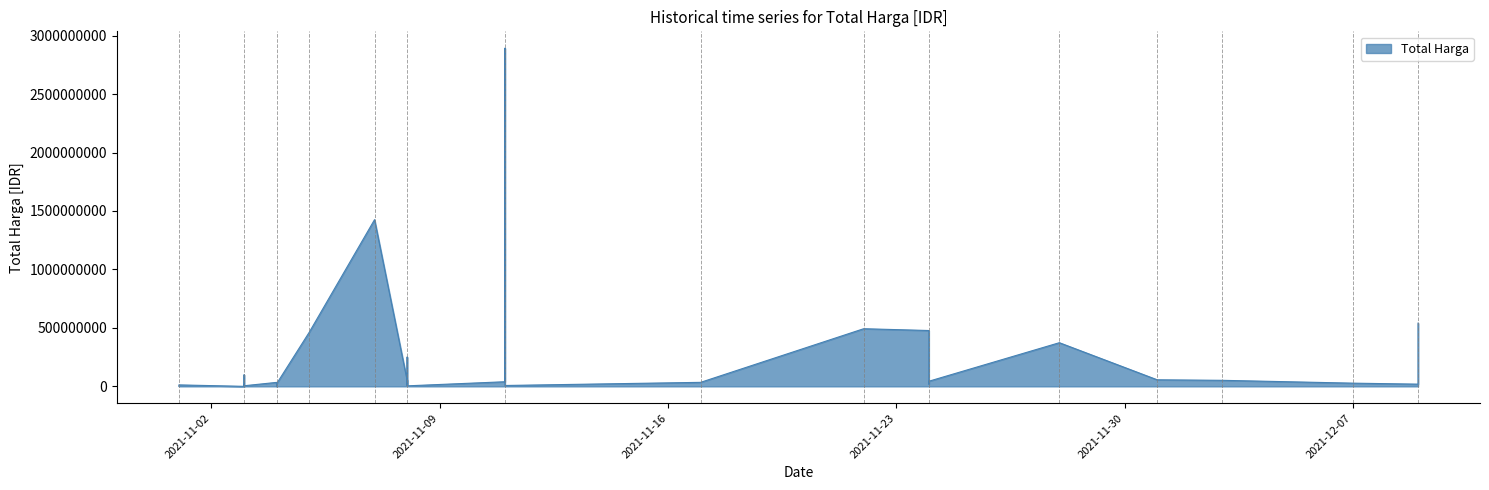

Does the chart display data point markers on the line(s)?

No